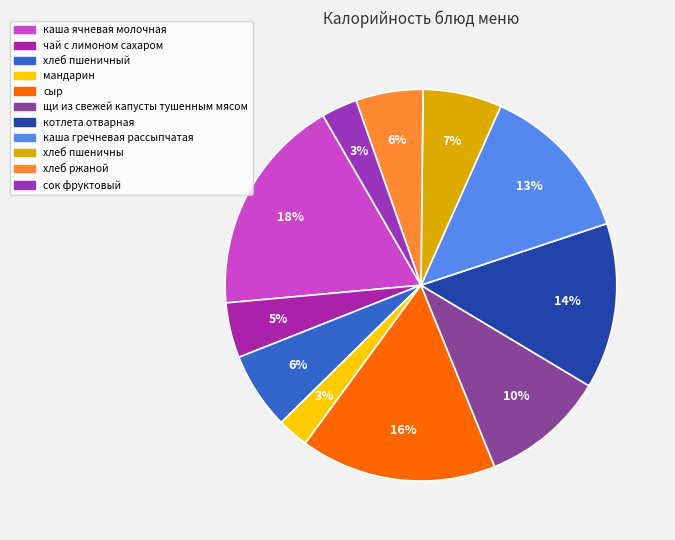

Count the number of slices in the pie.

11